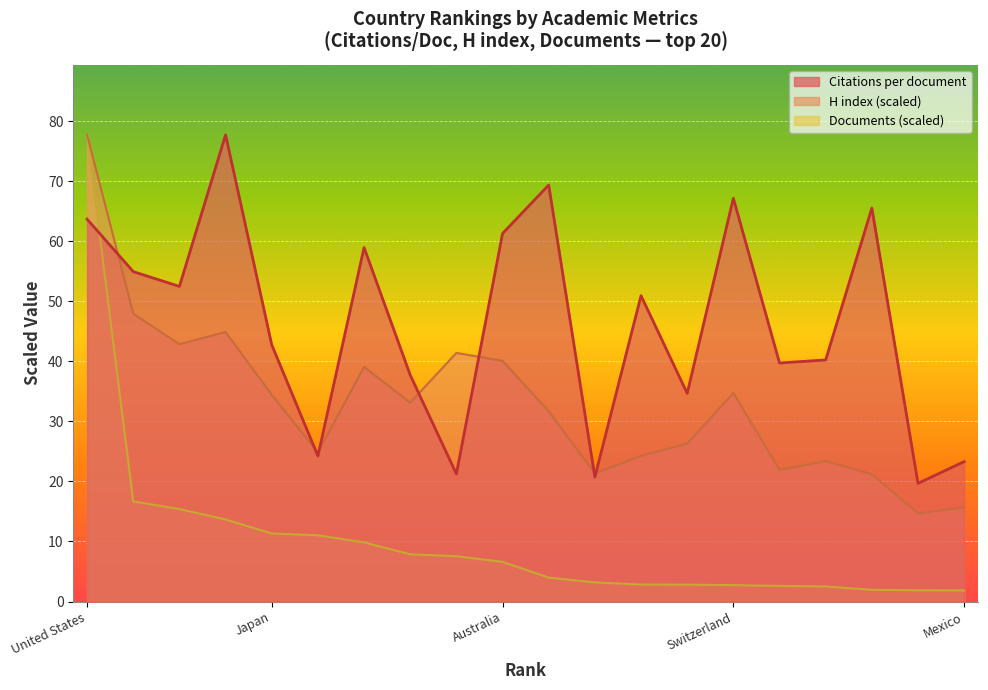

Which series changed the most between India and Norway?

Citations per document